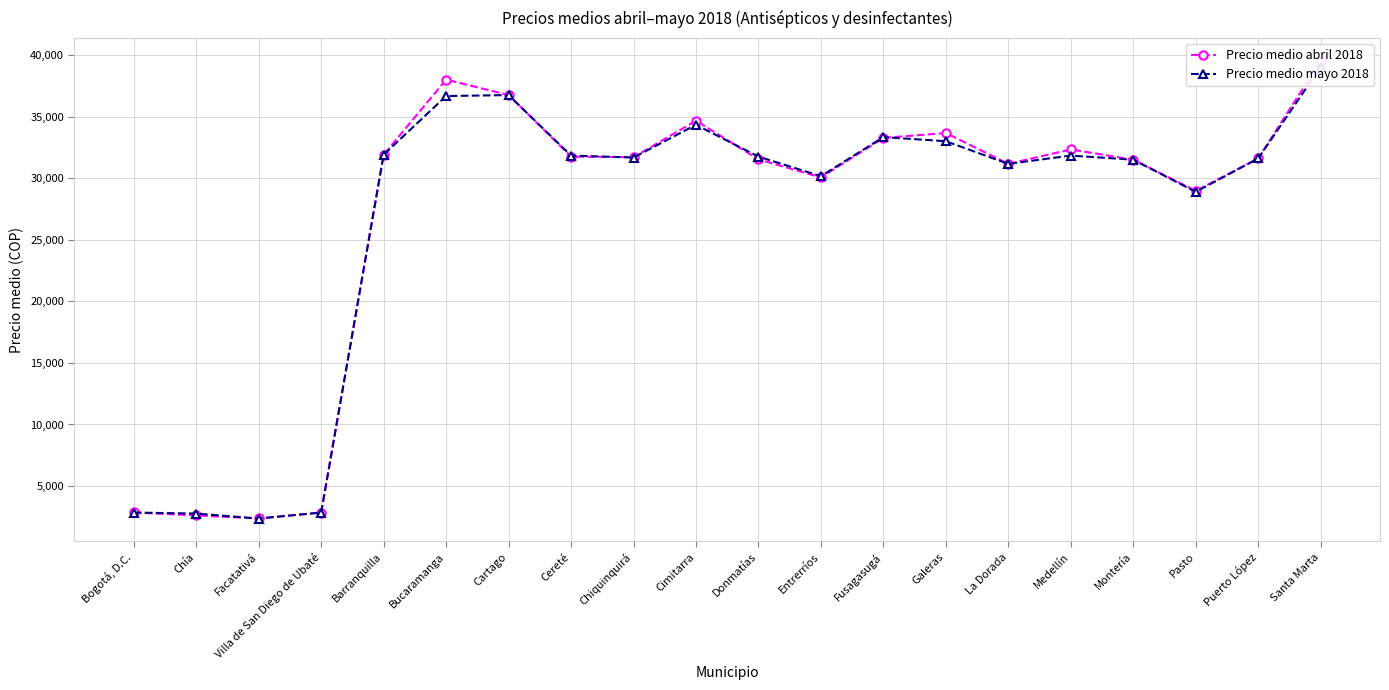

Reading left to right, extract all data points from this chart.

Precio medio abril 2018: Bogotá, D.C.=2856.3	Chía=2616.7	Facatativá=2370.0	Villa de San Diego de Ubaté=2850.0	Barranquilla=31900.0	Bucaramanga=38000.0	Cartago=36749.7	Cereté=31750.0	Chiquinquirá=31700.0	Cimitarra=34666.7	Donmatías=31525.0	Entrerríos=30060.0	Fusagasugá=33266.7	Galeras=33666.7	La Dorada=31160.0	Medellín=32333.3	Montería=31500.0	Pasto=28966.7	Puerto López=31600.0	Santa Marta=39525.0
Precio medio mayo 2018: Bogotá, D.C.=2850.0	Chía=2766.7	Facatativá=2366.7	Villa de San Diego de Ubaté=2850.0	Barranquilla=31900.0	Bucaramanga=36666.7	Cartago=36746.7	Cereté=31833.3	Chiquinquirá=31675.0	Cimitarra=34333.3	Donmatías=31750.0	Entrerríos=30160.0	Fusagasugá=33333.3	Galeras=33000.0	La Dorada=31160.0	Medellín=31833.3	Montería=31500.0	Pasto=28887.5	Puerto López=31600.0	Santa Marta=39025.0